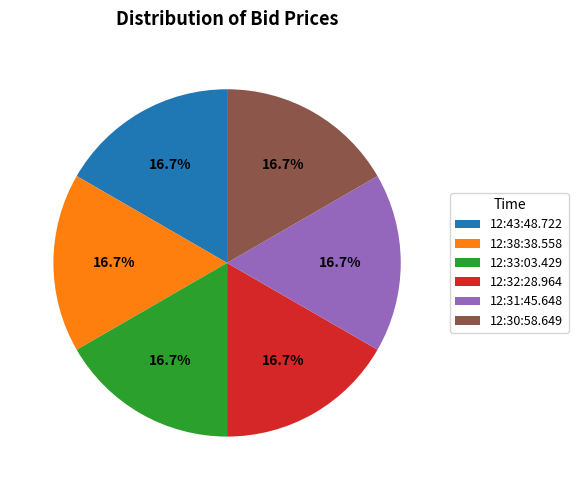

Approximately how many times larger is the value at 12:38:38.558 compared to 12:43:48.722?

1.0